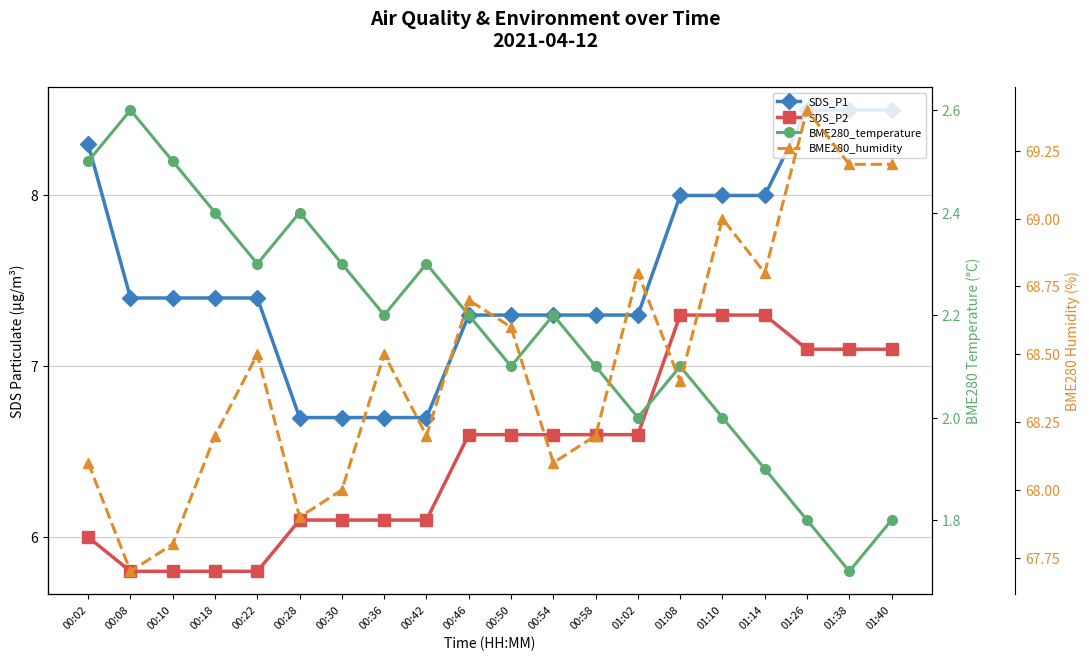

At which label is BME280_humidity closest to 68?

00:30